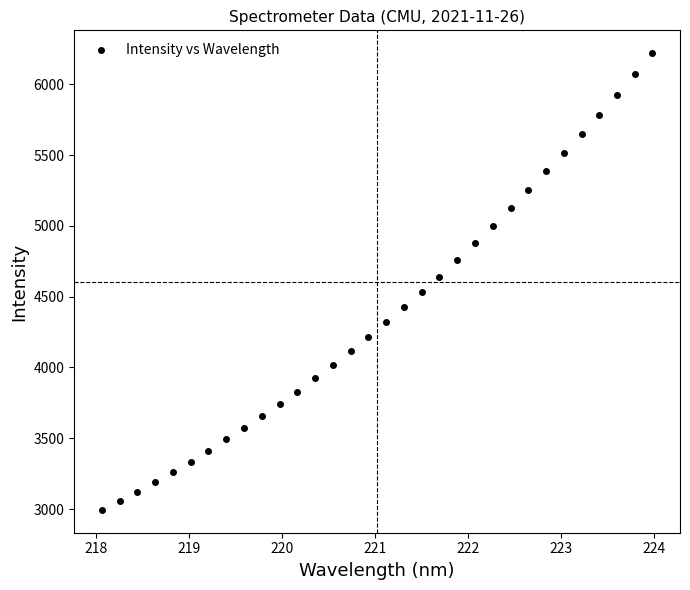

What is the range of Y values (max minus min)?

3226.6